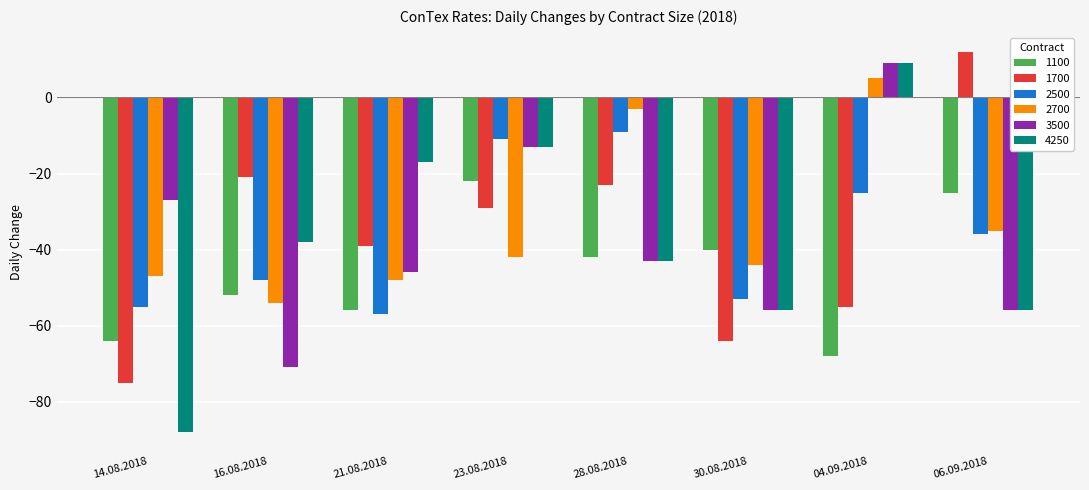

How many data points does each series have?

8